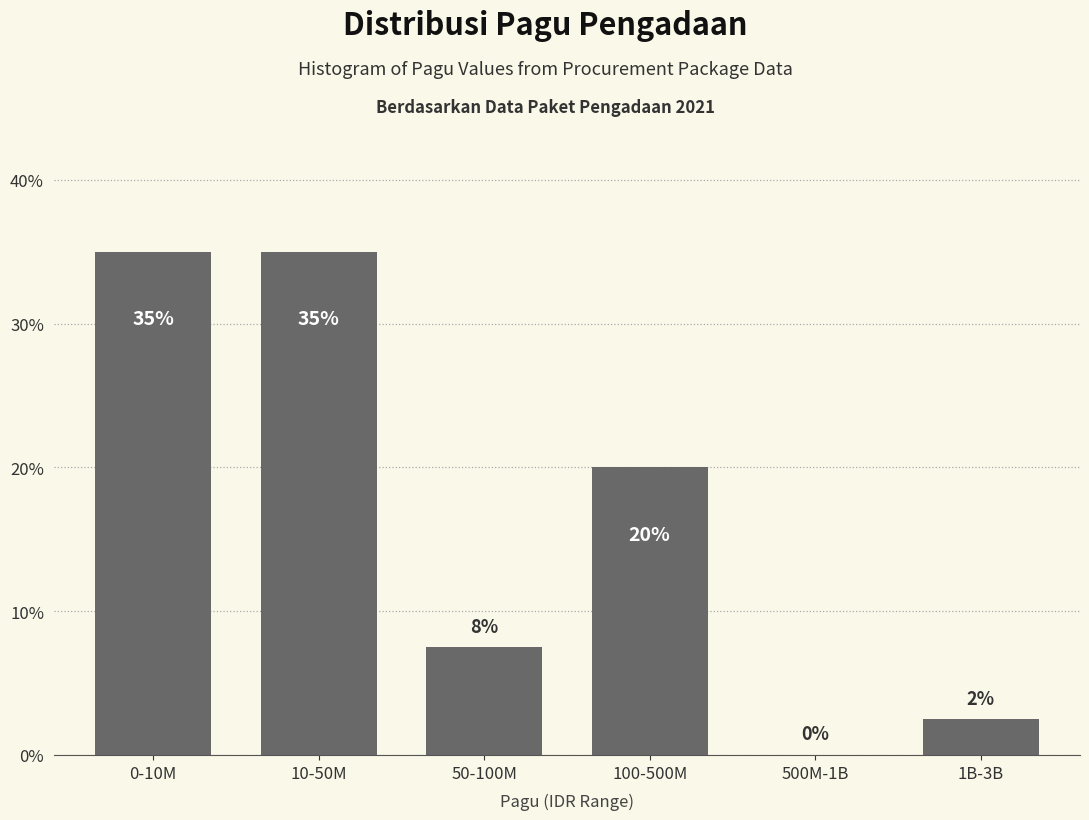

The value at 500M-1B is 0.0. True or false?

True